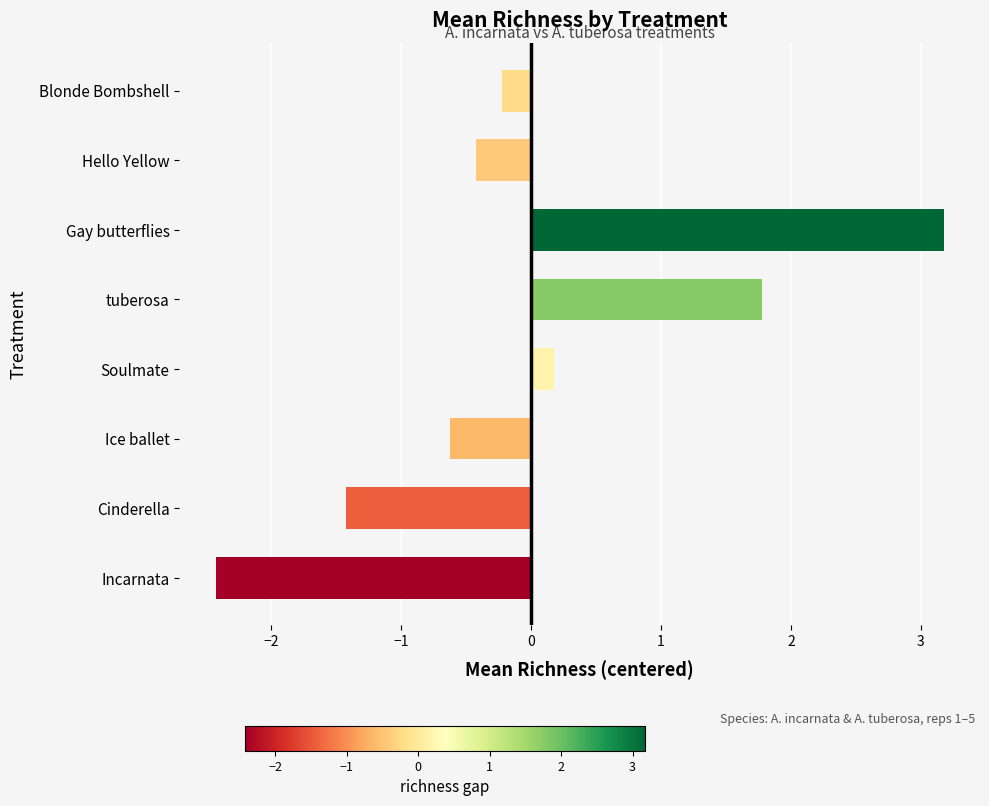

Reading bottom to top, transcribe all the data shown in this chart.

-2.4	-1.4	-0.6	0.2	1.8	3.2	-0.4	-0.2